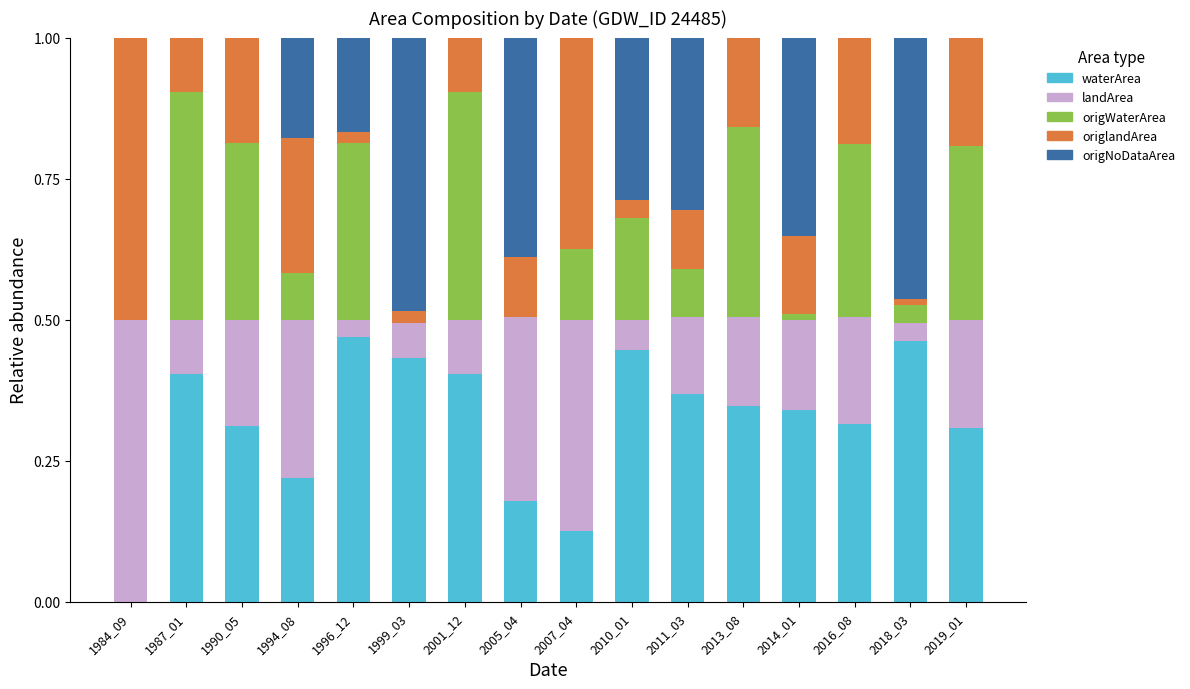

What is the total value across all series at 2005_04?

1.0